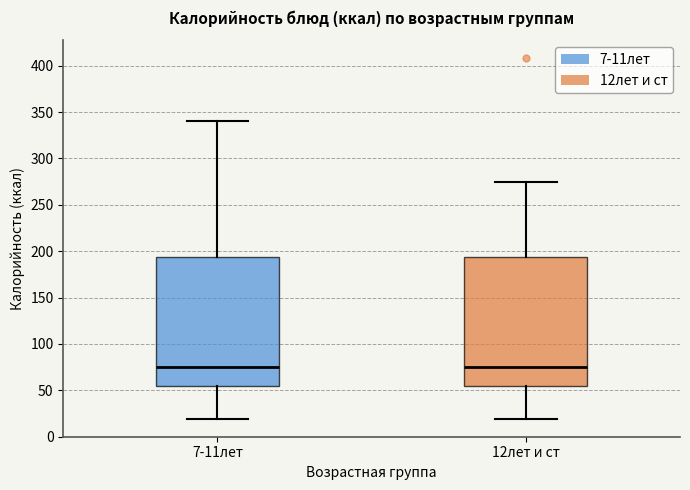

Reading left to right, transcribe this box plot: for each box, give where its median line is, the range the box spans, and where its two whiskers end, as read against the y-axis. The values are not printed on the chart, so give them approximately, as read against the axis.

7-11лет: median 75, box 55 to 195, whiskers 20 to 340
12лет и ст: median 75, box 55 to 195, whiskers 20 to 275